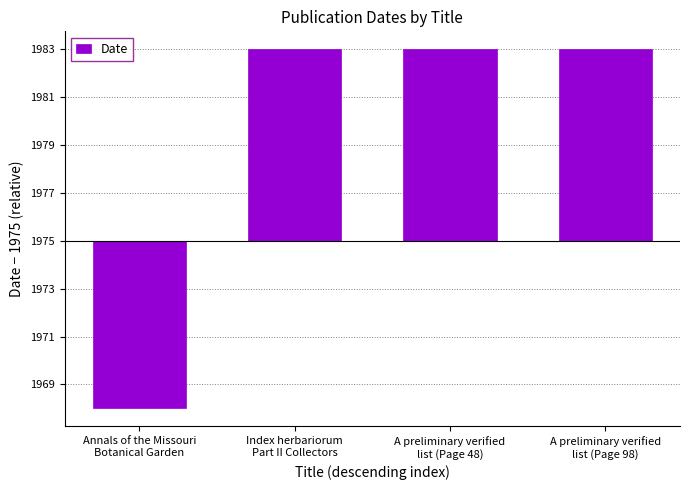

What is the maximum value shown in the chart?

8